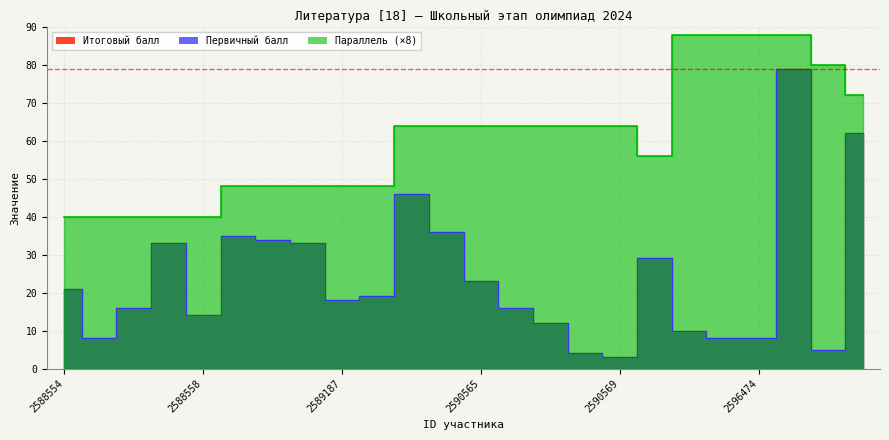

What is the total value across all series at 2596475?

246